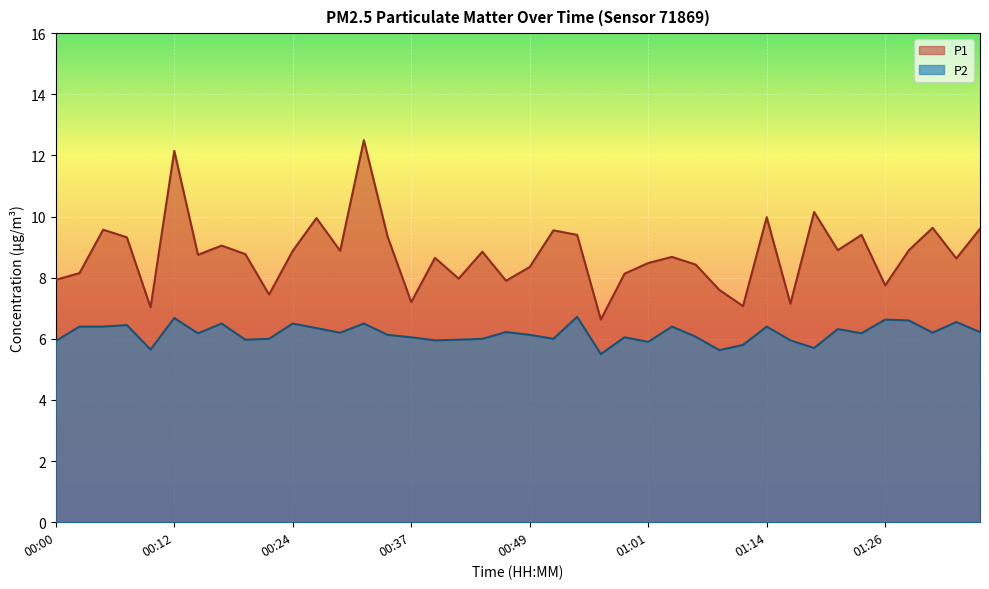

How many distinct data groups are displayed?

2